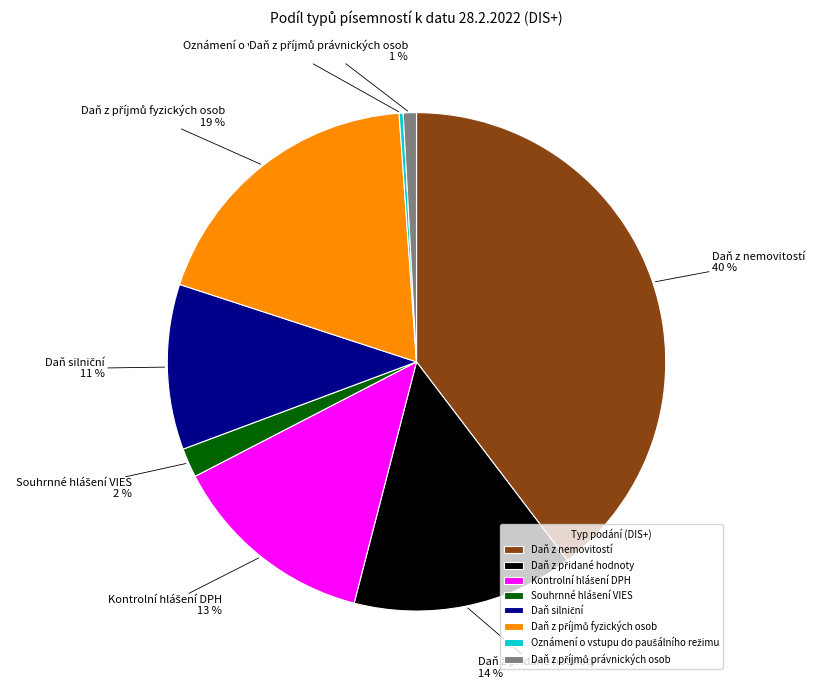

Is there any slice that represents more than half of the pie?

No